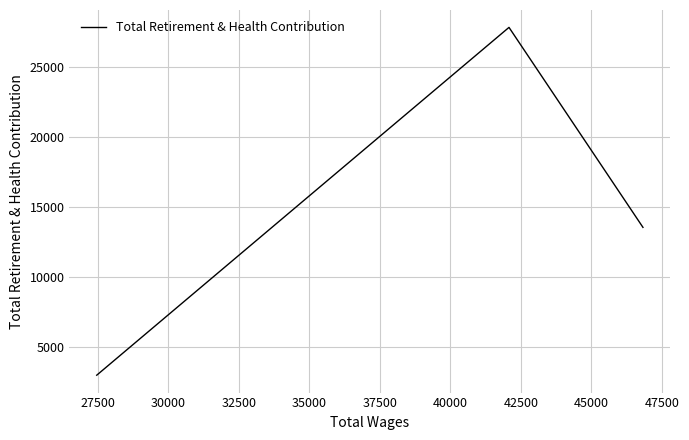

How many lines are shown in the chart?

1